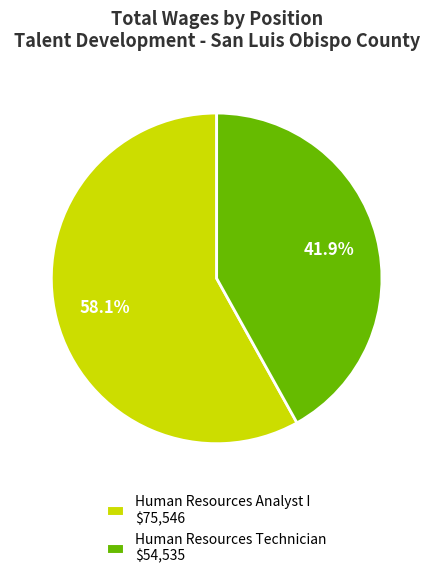

To the nearest percent, what is the combined percentage of Human Resources Technician and Human Resources Analyst I?

100%